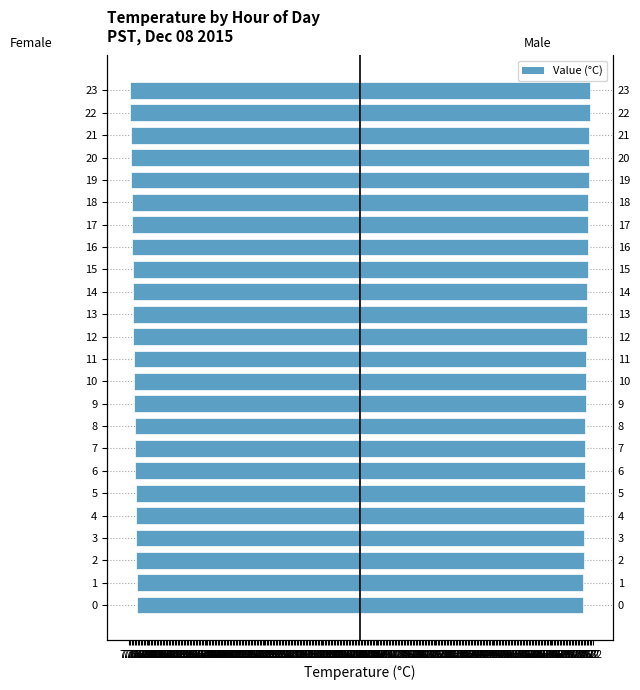

How many bars are there in total?

48